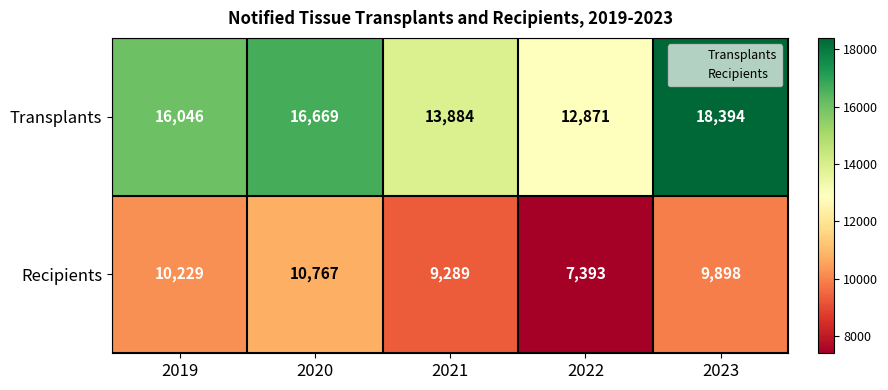

What is the greatest value displayed?

18394